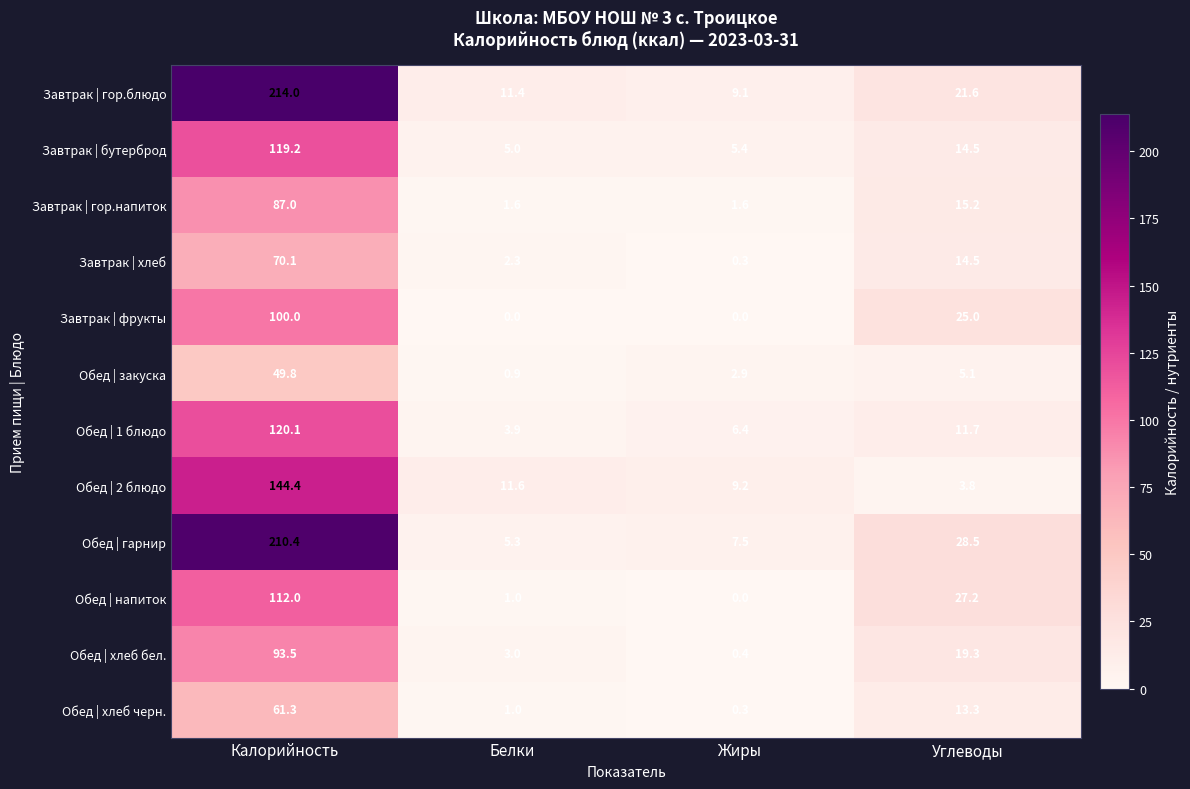

Which category has the highest value in the Завтрак | гор.блюдо series?

Калорийность